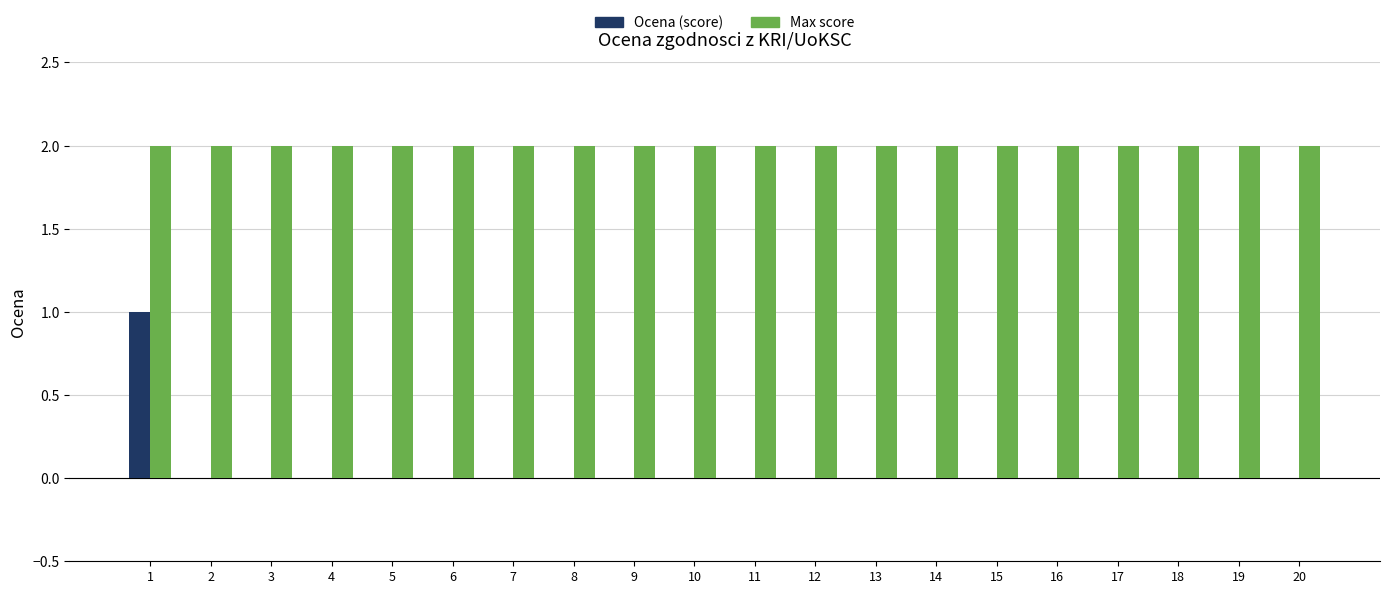

True or false: Max score has a value of 2 at 14.

True